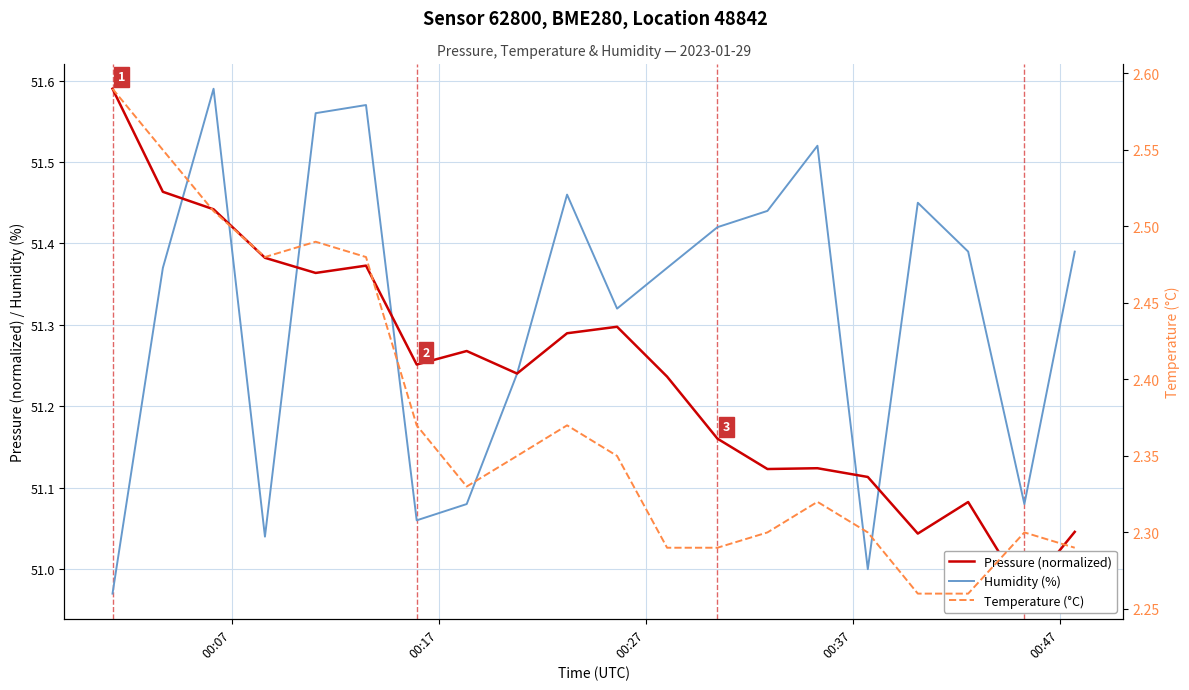

At how many categories does at least one series exceed 28?

20